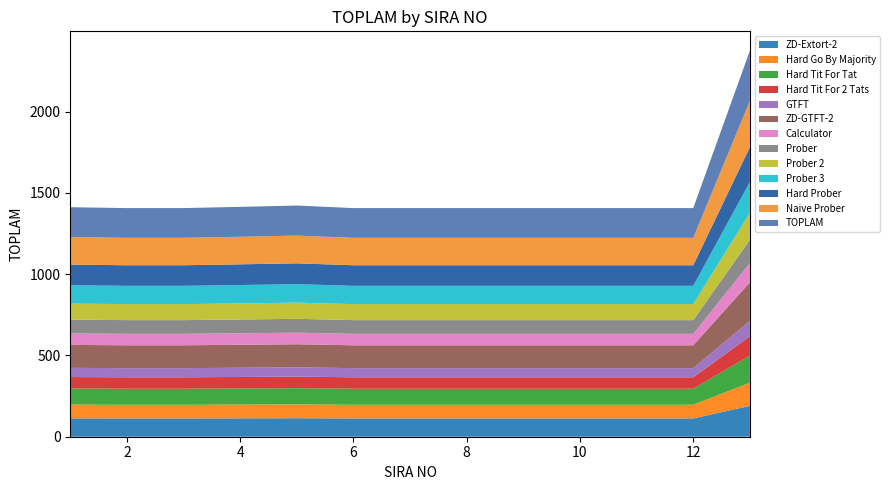

Reading left to right, list all the values displayed in this chart.

1=1412.5	2=1407.0	3=1407.1	4=1414.6	5=1422.8	6=1407.0	7=1407.0	8=1407.0	9=1407.0	10=1407.0	11=1407.0	12=1407.0	13=2376.0